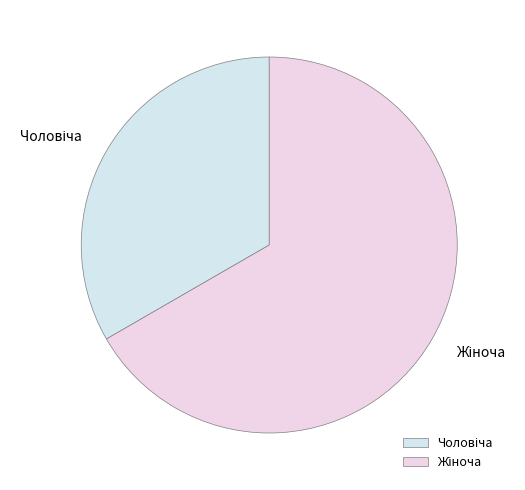

Is there any slice that represents more than half of the pie?

Yes